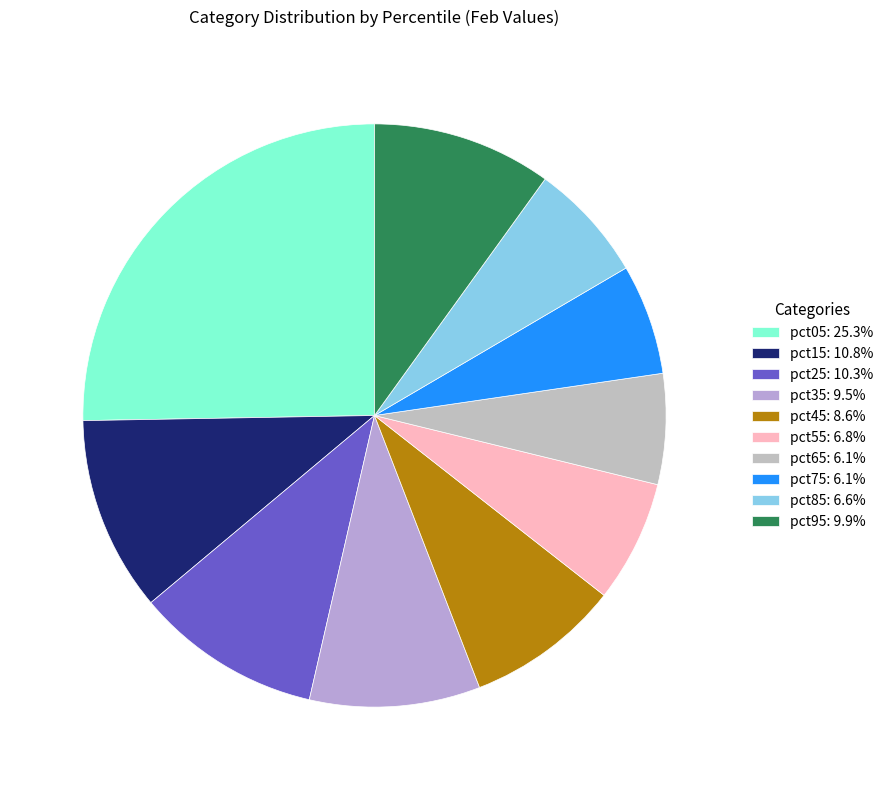

Count the number of slices in the pie.

10